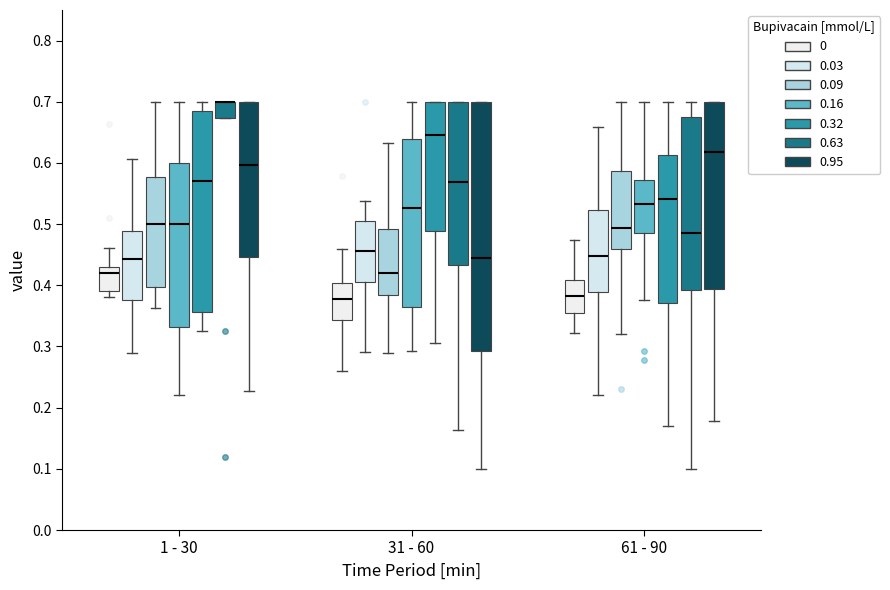

Reading left to right, read every box against the y-axis: the position of its median line, the range the box covers, and the ends of its whiskers. The values are not printed on the chart, so give them approximately, as read against the axis.

1 - 30 (0): median 0.42, box 0.39 to 0.43, whiskers 0.38 to 0.46
1 - 30 (0.03): median 0.44, box 0.38 to 0.49, whiskers 0.29 to 0.61
1 - 30 (0.09): median 0.50, box 0.40 to 0.58, whiskers 0.36 to 0.70
1 - 30 (0.16): median 0.50, box 0.33 to 0.60, whiskers 0.22 to 0.70
1 - 30 (0.32): median 0.57, box 0.36 to 0.68, whiskers 0.33 to 0.70
1 - 30 (0.63): median 0.70 (drawn on the box's upper edge), box 0.67 to 0.70, whiskers 0.67 to 0.70
1 - 30 (0.95): median 0.60, box 0.45 to 0.70, whiskers 0.23 to 0.70
31 - 60 (0): median 0.38, box 0.34 to 0.40, whiskers 0.26 to 0.46
31 - 60 (0.03): median 0.46, box 0.41 to 0.50, whiskers 0.29 to 0.54
31 - 60 (0.09): median 0.42, box 0.38 to 0.49, whiskers 0.29 to 0.63
31 - 60 (0.16): median 0.53, box 0.36 to 0.64, whiskers 0.29 to 0.70
31 - 60 (0.32): median 0.65, box 0.49 to 0.70, whiskers 0.31 to 0.70
31 - 60 (0.63): median 0.57, box 0.43 to 0.70, whiskers 0.16 to 0.70
31 - 60 (0.95): median 0.44, box 0.29 to 0.70, whiskers 0.10 to 0.70
61 - 90 (0): median 0.38, box 0.35 to 0.41, whiskers 0.32 to 0.47
61 - 90 (0.03): median 0.45, box 0.39 to 0.52, whiskers 0.22 to 0.66
61 - 90 (0.09): median 0.49, box 0.46 to 0.59, whiskers 0.32 to 0.70
61 - 90 (0.16): median 0.53, box 0.49 to 0.57, whiskers 0.38 to 0.70
61 - 90 (0.32): median 0.54, box 0.37 to 0.61, whiskers 0.17 to 0.70
61 - 90 (0.63): median 0.48, box 0.39 to 0.68, whiskers 0.10 to 0.70
61 - 90 (0.95): median 0.62, box 0.39 to 0.70, whiskers 0.18 to 0.70